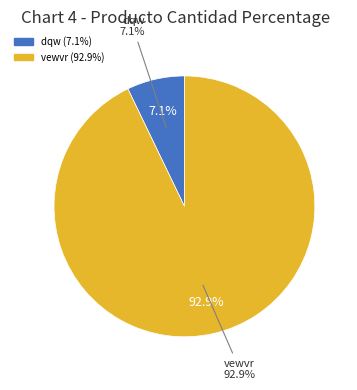

To the nearest percent, what is the combined percentage of vewvr and dqw?

100%